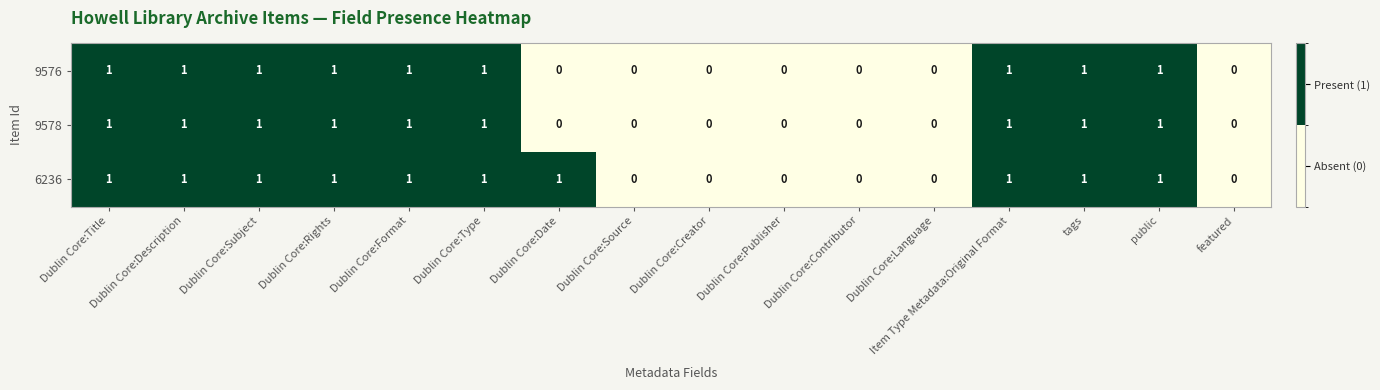

True or false: 9578 has a value of 1 at Dublin Core:Title.

True